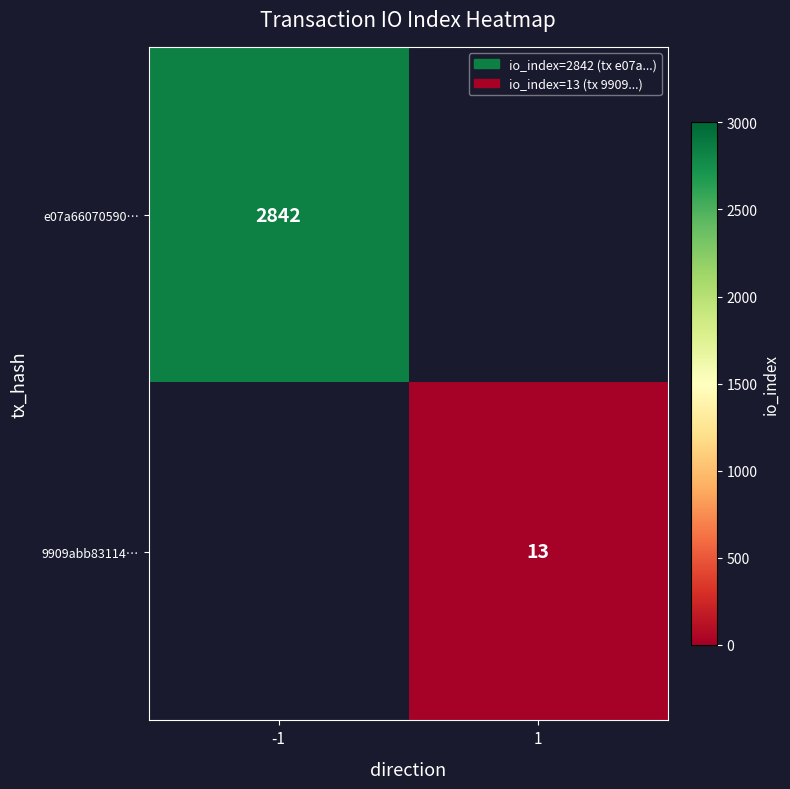

Is it true that 9909abb83114… equals 13 at 1?

True